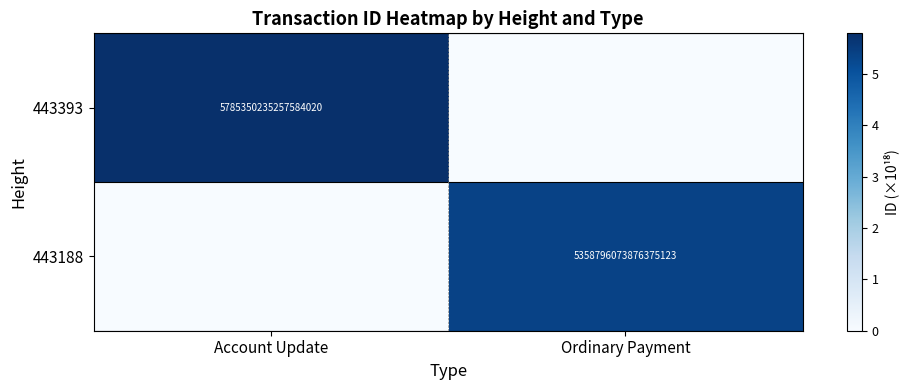

Is the value of 443393 at Account Update greater than the value of 443188 at Ordinary Payment?

Yes